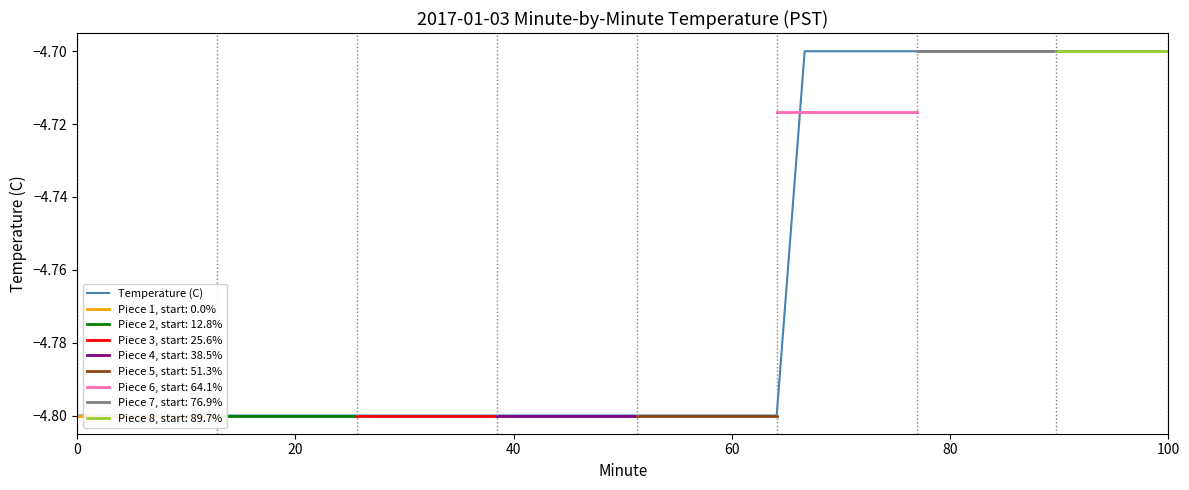

What is the sum of all values?

-190.6